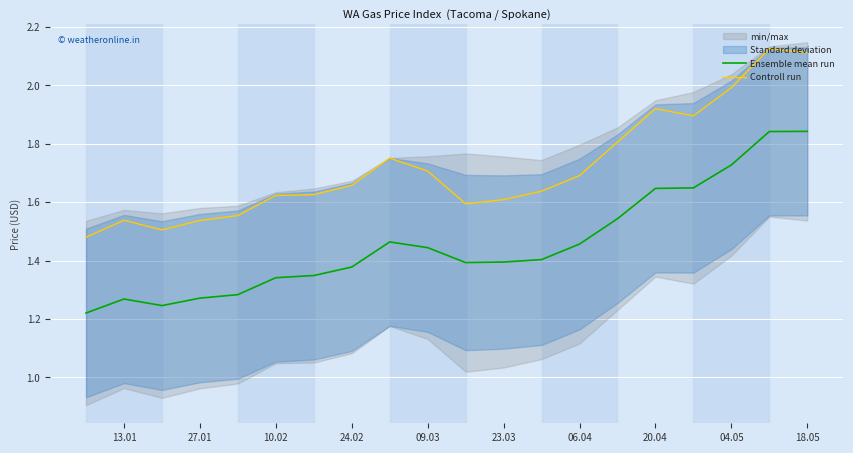

Is it true that Controll run equals 2.4 at 10.02?

False